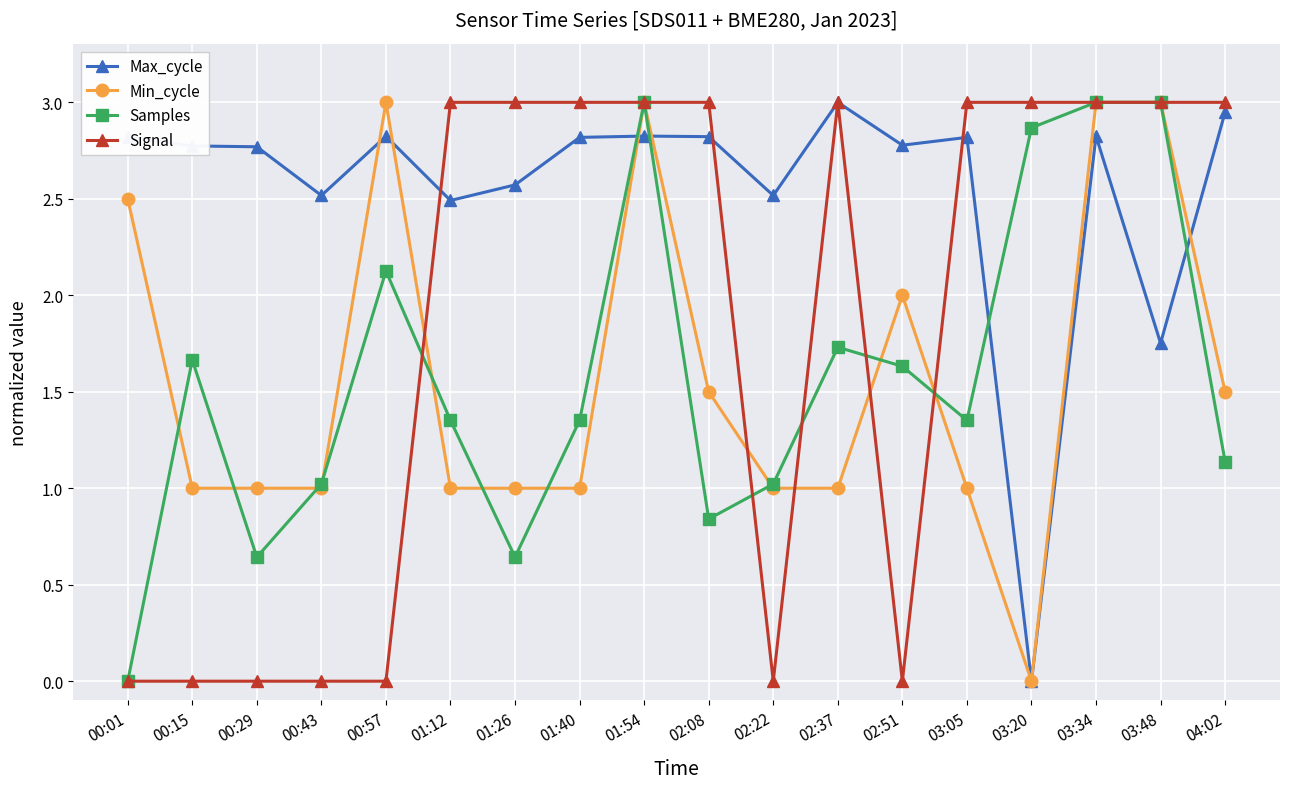

How many lines are shown in the chart?

4